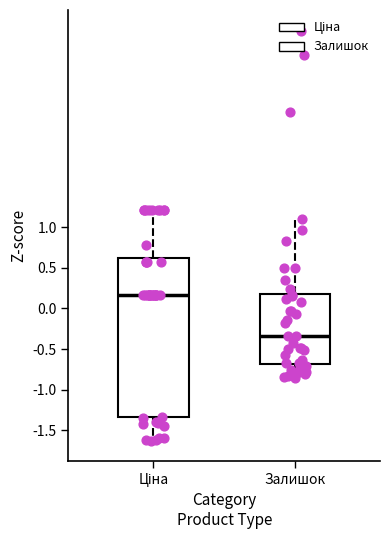

Reading left to right, read every box against the y-axis: the position of its median line, the range the box covers, and the ends of its whiskers. The values are not printed on the chart, so give them approximately, as read against the axis.

Ціна: median 0.15, box -1.35 to 0.60, whiskers -1.60 to 1.20
Залишок: median -0.35, box -0.70 to 0.20, whiskers -0.85 to 1.10